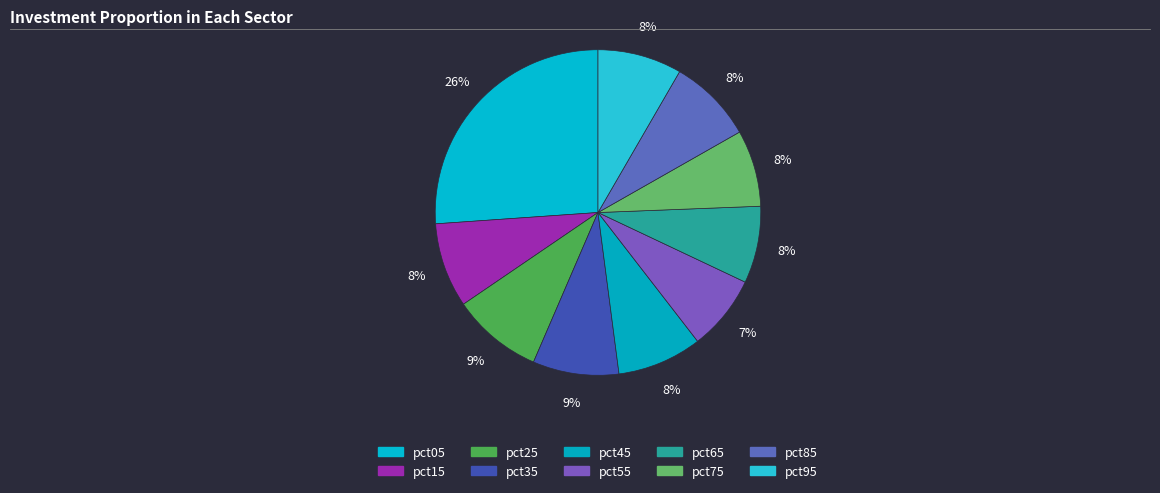

To the nearest percent, what portion does pct45 represent?

8%